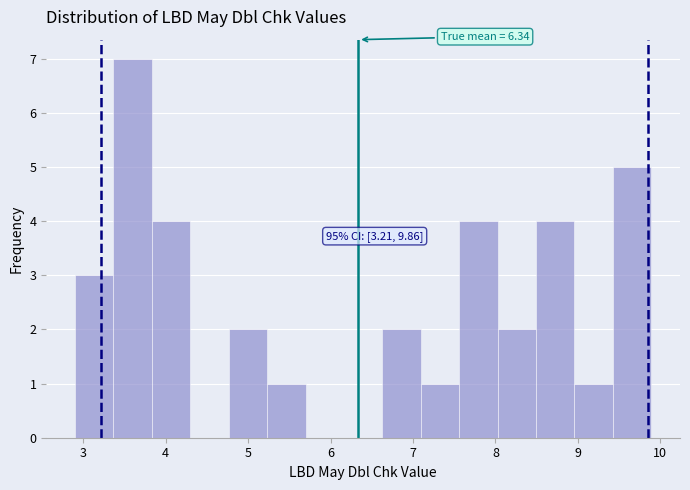

Which range on the x-axis has the tallest bar?

3.4 to 3.8